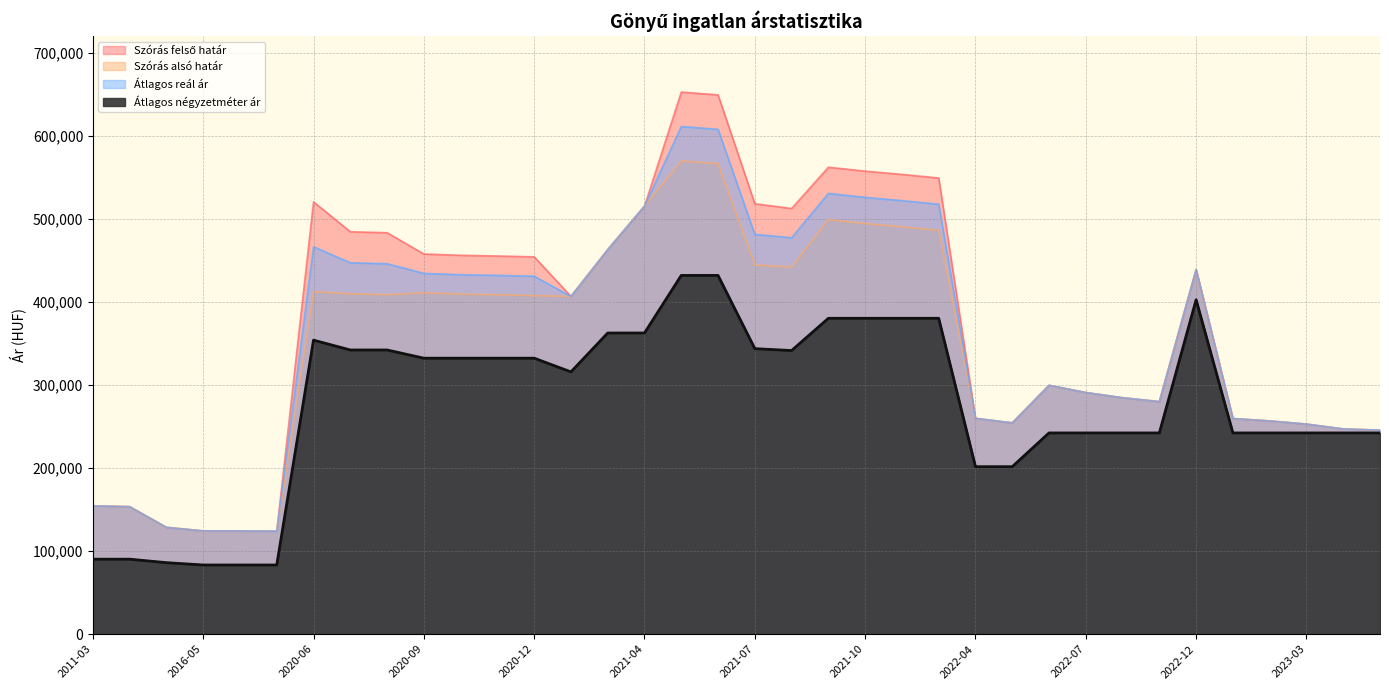

At which label is Szórás felső határ closest to 388254?

2021-01